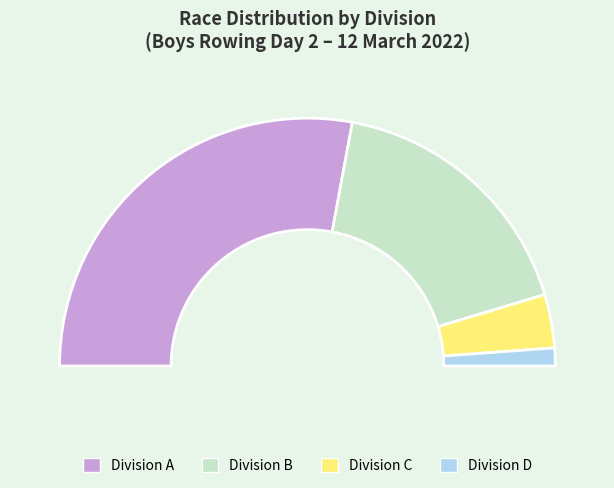

Is there any slice that represents more than half of the pie?

No